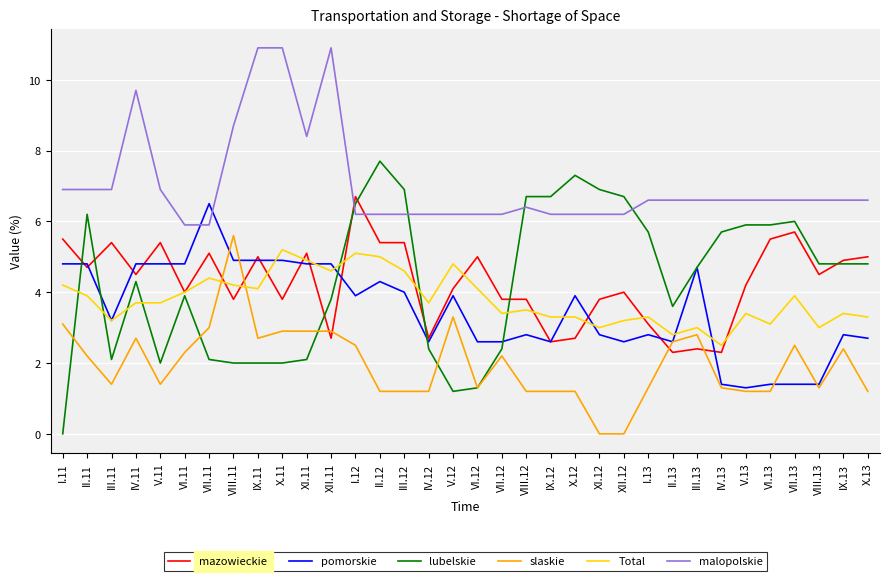

What is the difference between the highest and lowest values at I.11?

6.9